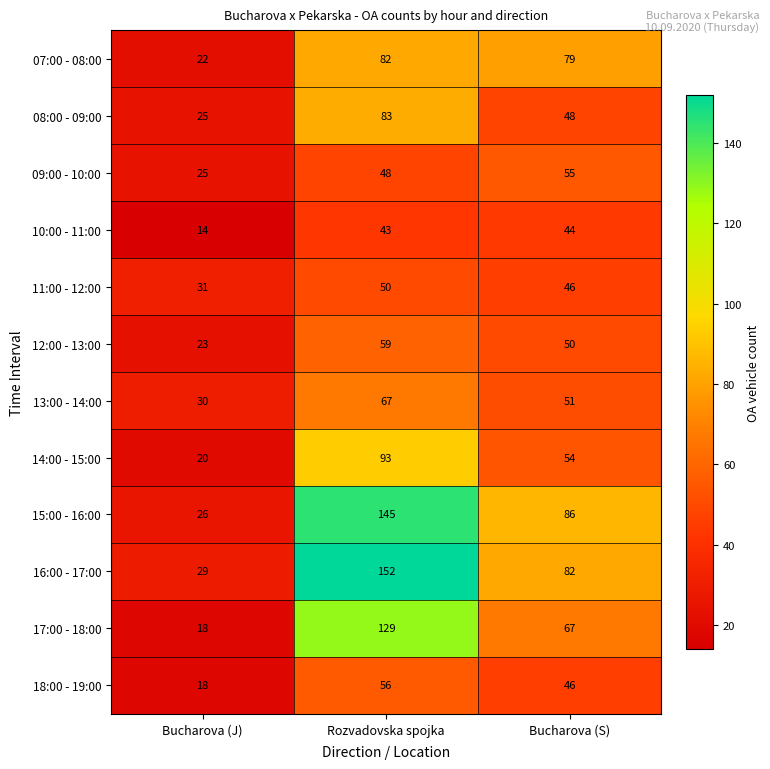

Count the number of categories in the chart.

3